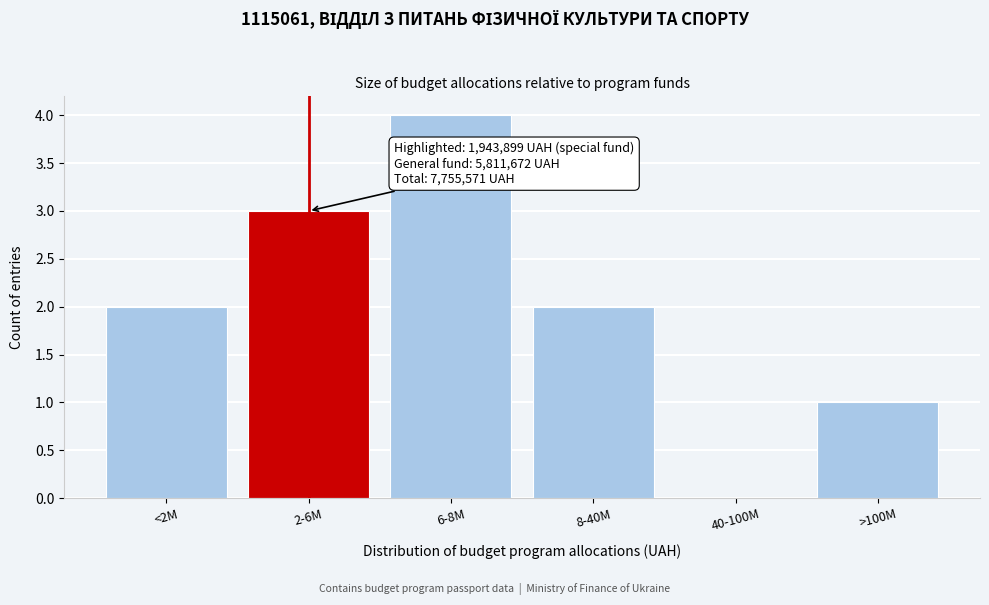

Reading left to right, transcribe all the data shown in this chart.

<2M=2	2-6M=3	6-8M=4	8-40M=2	40-100M=0	>100M=1